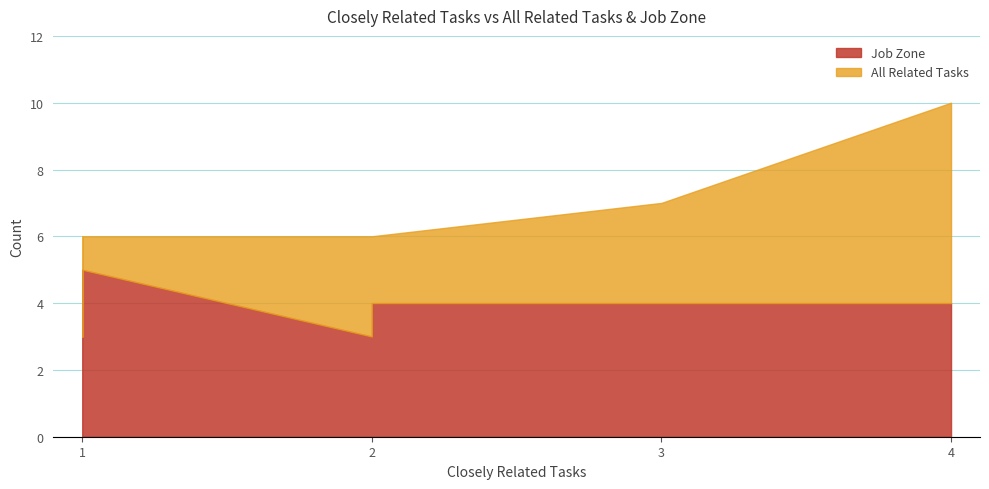

Which series has the largest total across all categories?

Job Zone